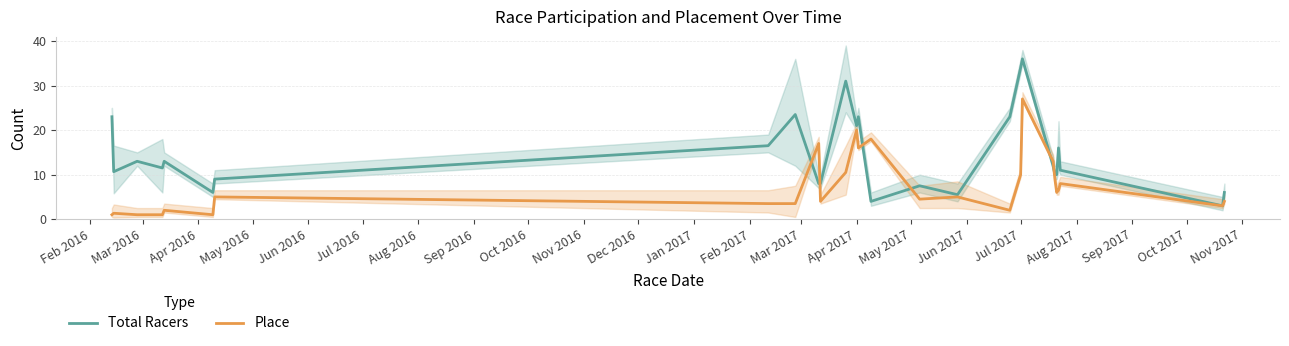

What is the highest value of the Total Racers series?

36.0